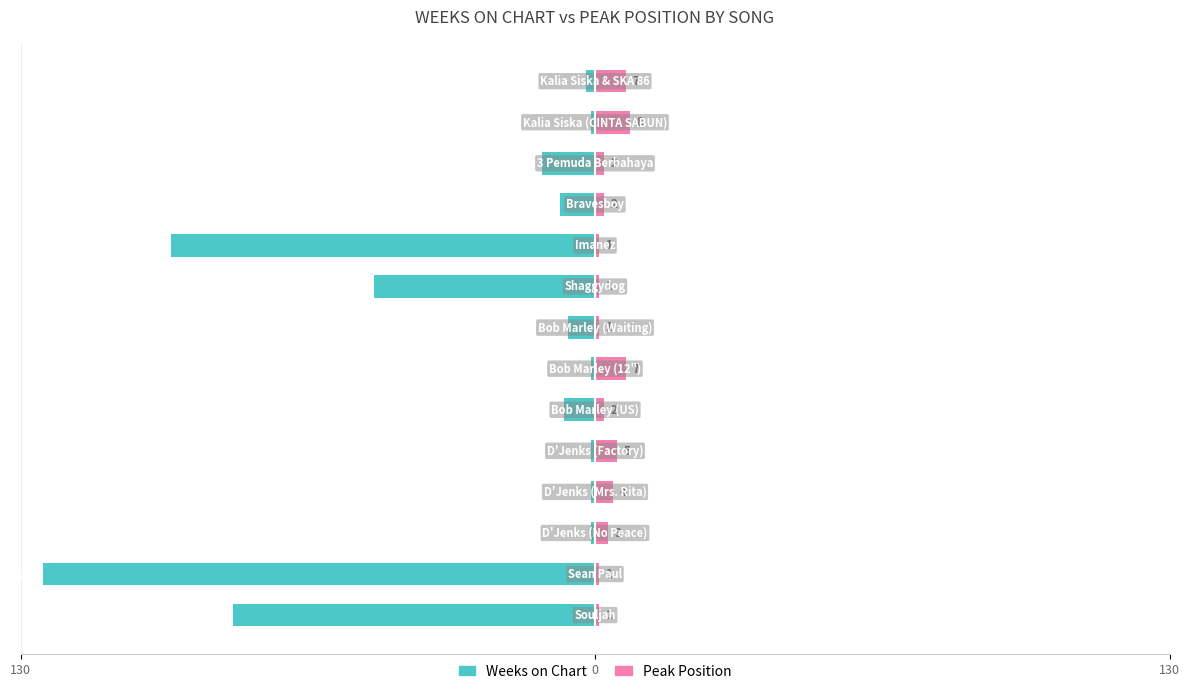

Which series has the largest range (max minus min)?

Weeks on Chart